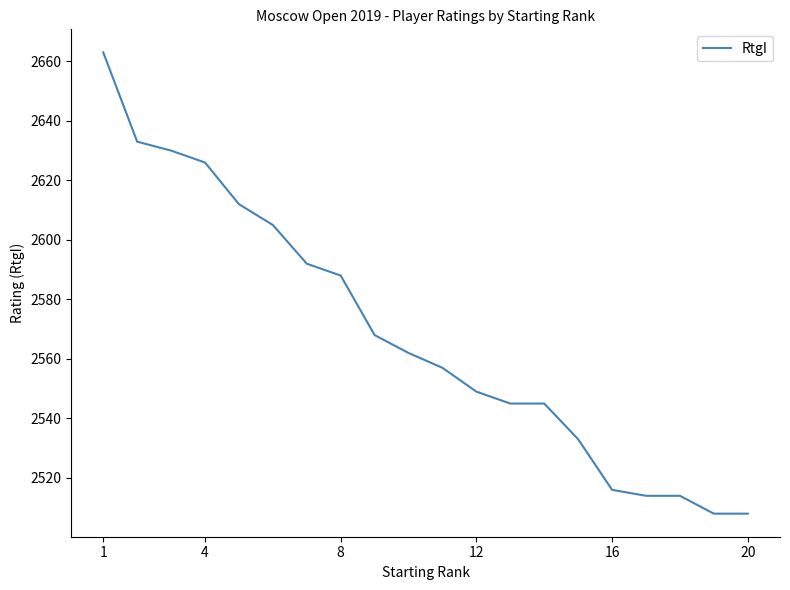

What is the difference between the maximum and minimum values?

155